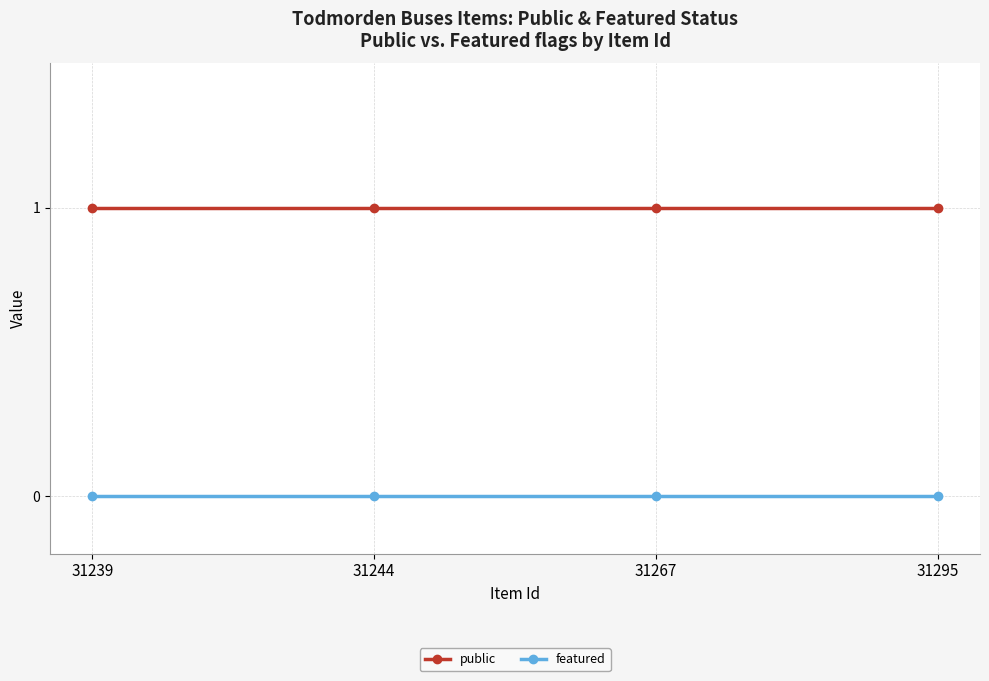

What is the sum of all public values?

4